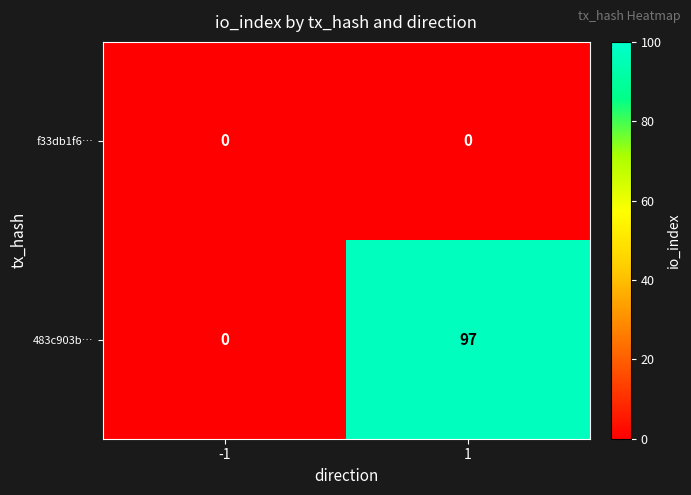

List the series in order of their overall mean, highest first.

483c903b…, f33db1f6…